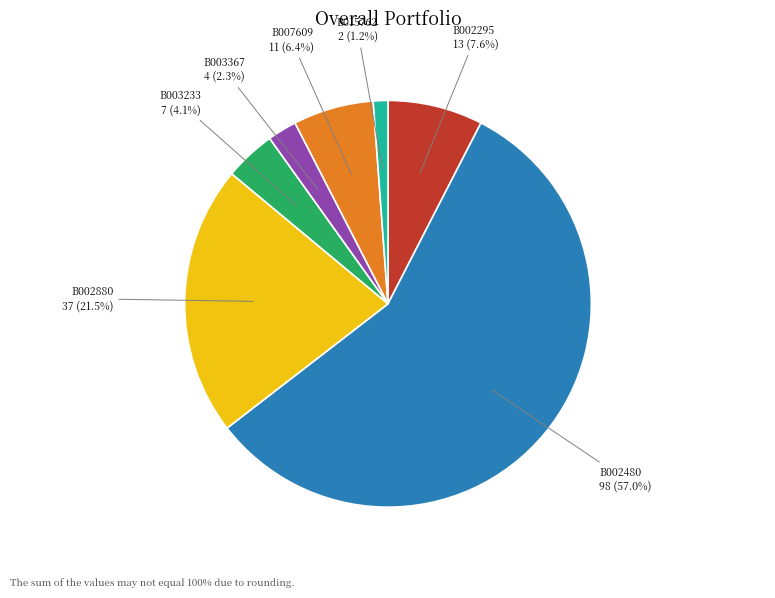

Which category accounts for the majority?

B002480